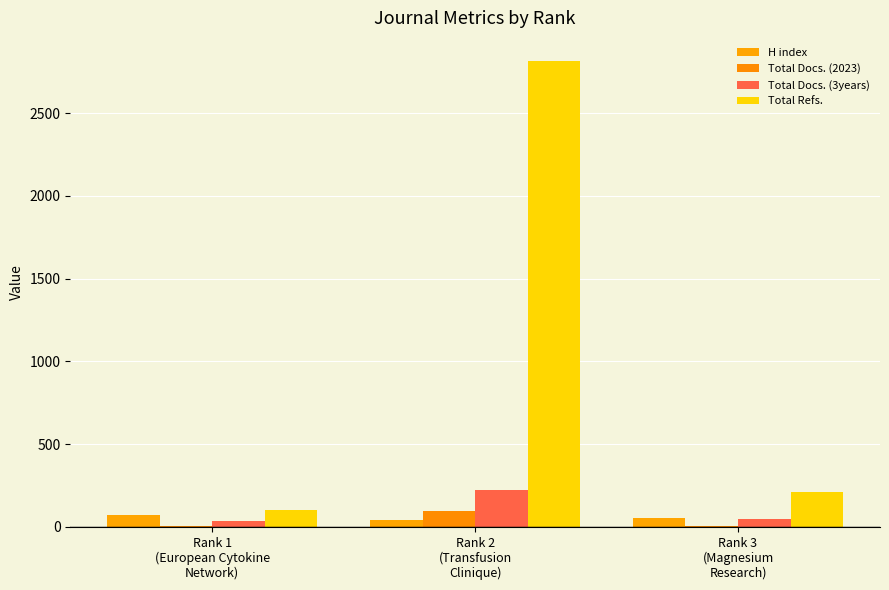

What is the value of the Total Refs. bar at the 2nd from the left?

2813